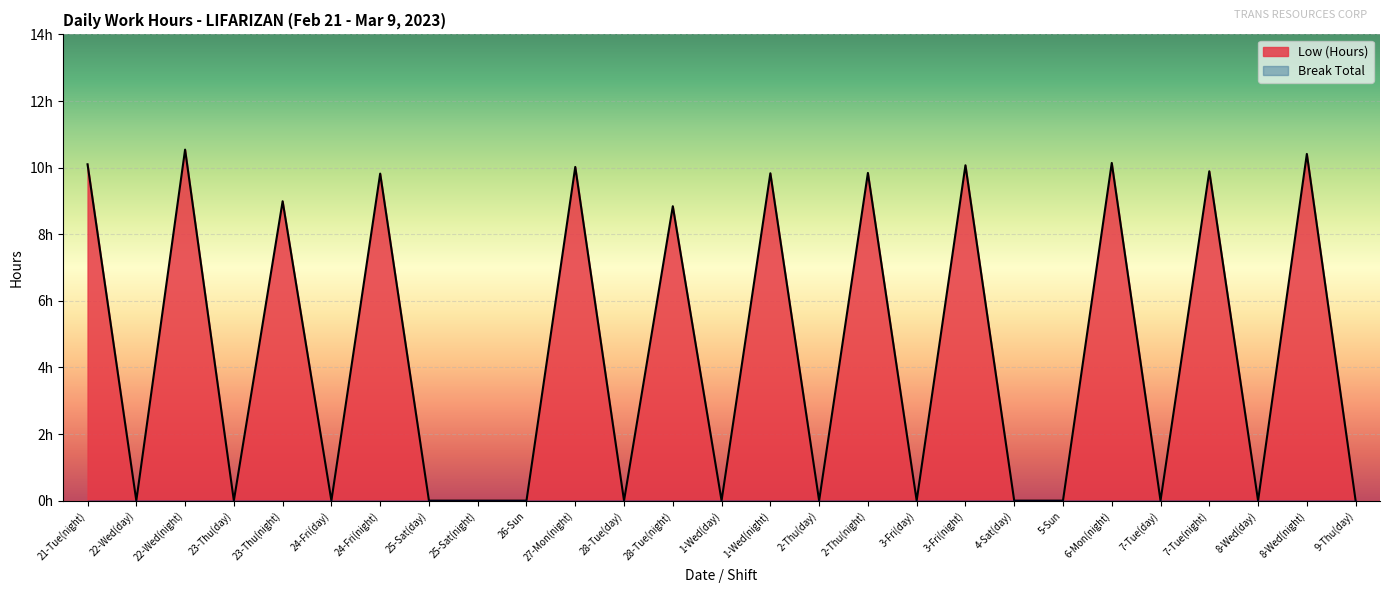

What is the difference between the maximum and minimum values?

10.5